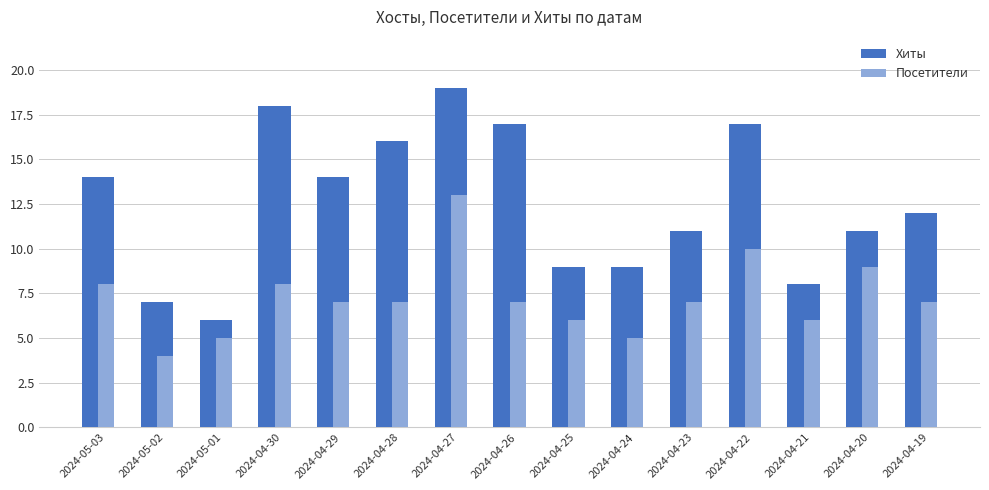

What is the highest value of the Посетители series?

13